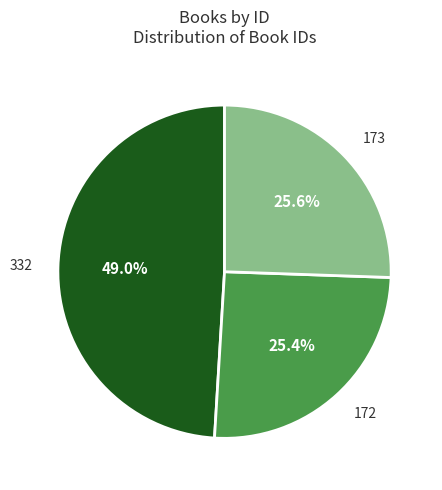

What percentage is the 332 slice, to the nearest percent?

49%